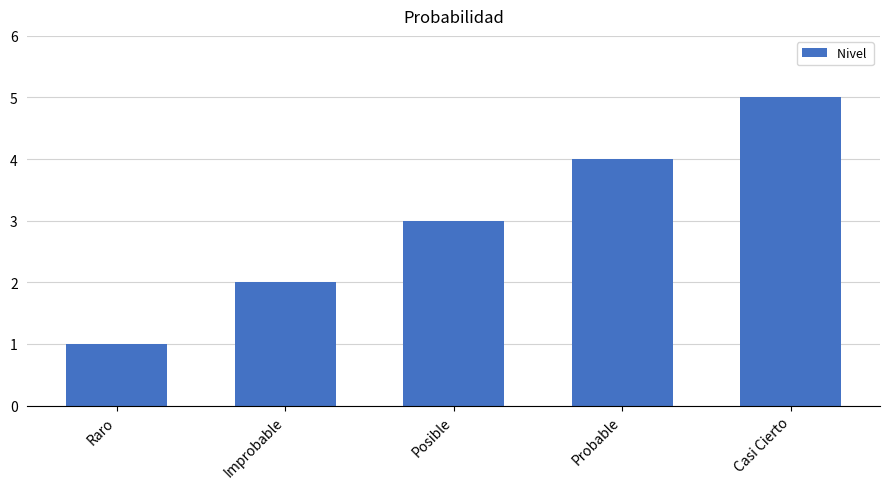

How many bars are there in total?

5